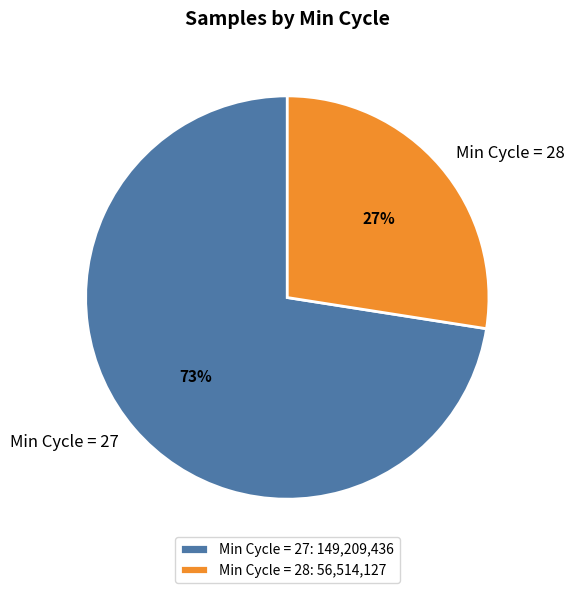

Is Min Cycle = 28 the majority of the pie?

No